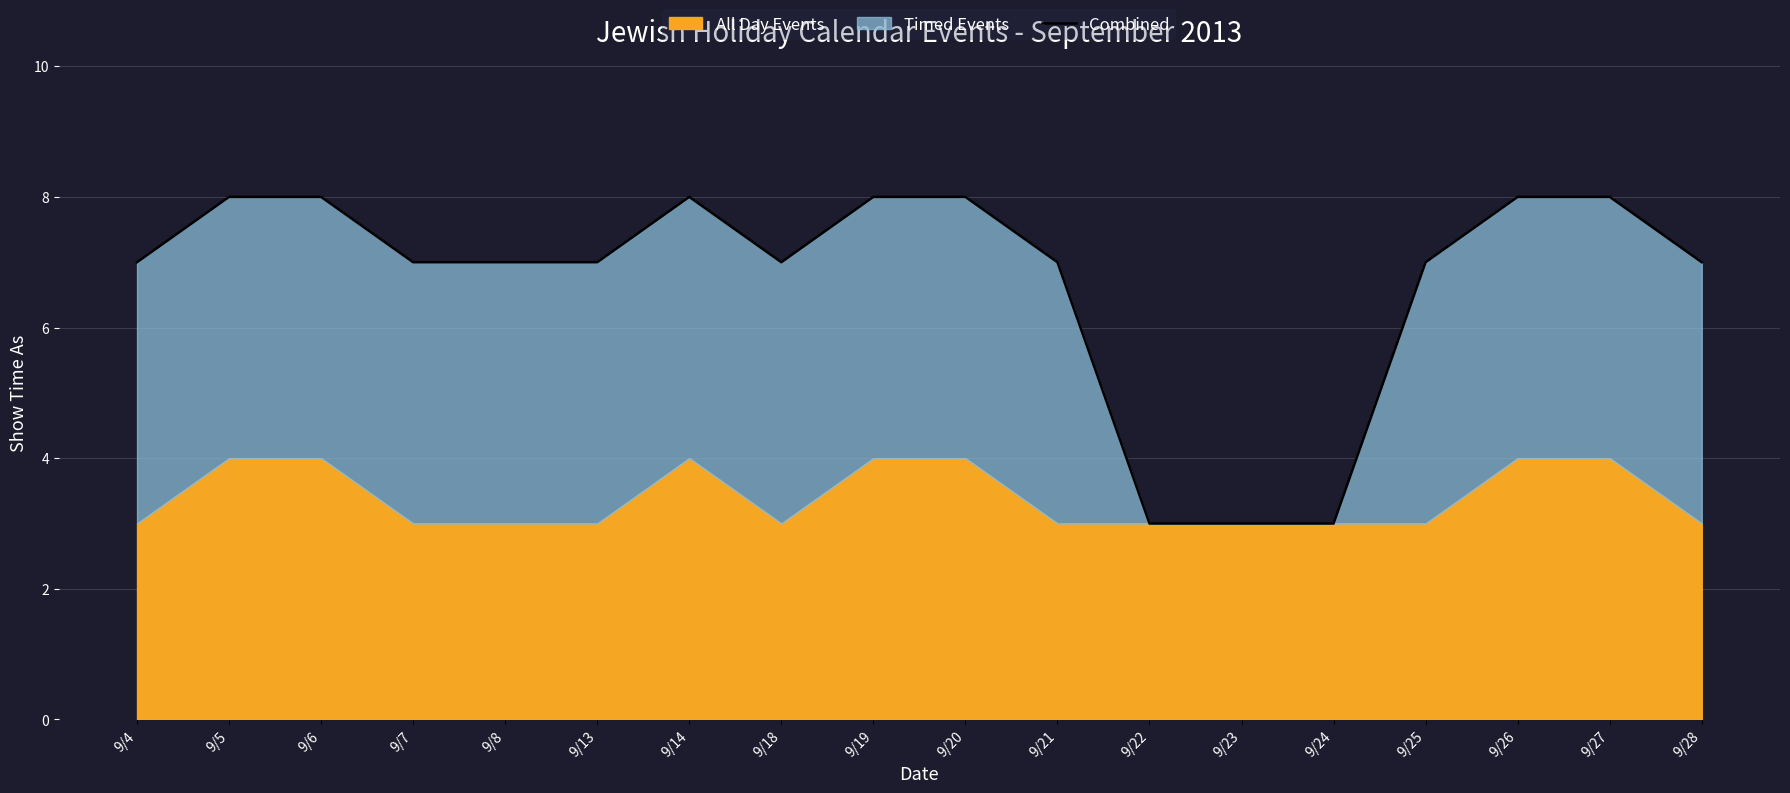

True or false: the data has more than 2 interior local peaks.

False